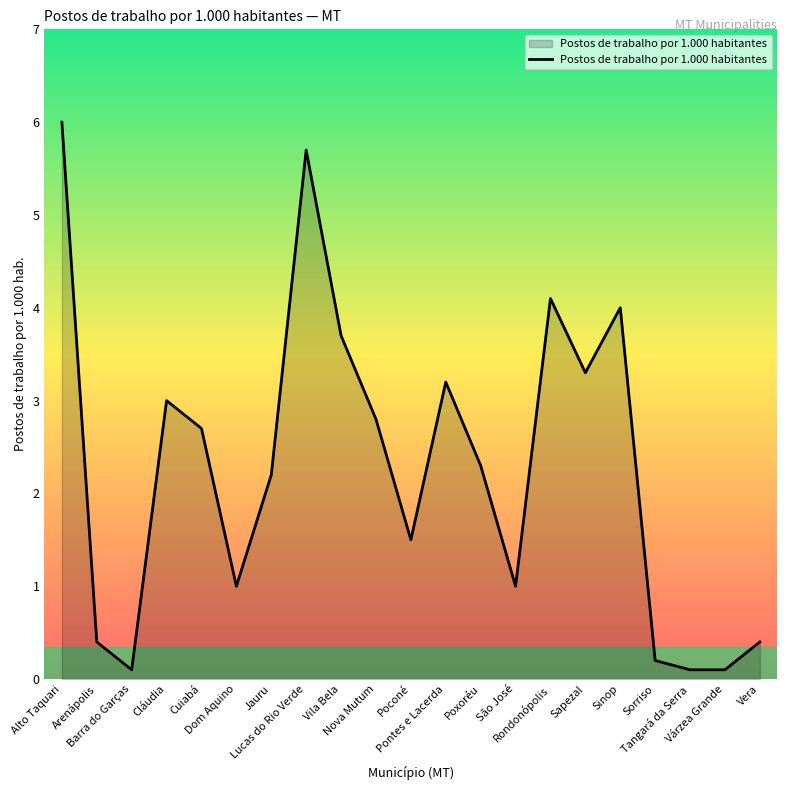

Approximately how many times larger is the value at Vila Bela compared to Cuiabá?

1.4